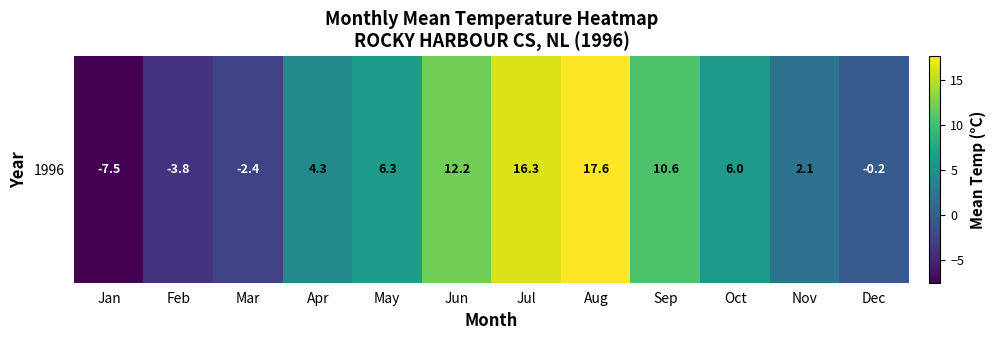

The value at Aug is 31.4. True or false?

False